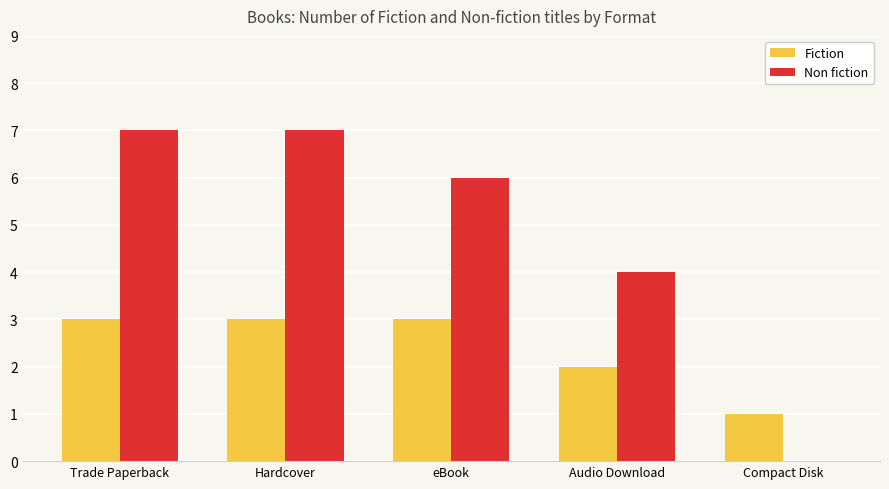

Which series changed the most between eBook and Audio Download?

Non fiction